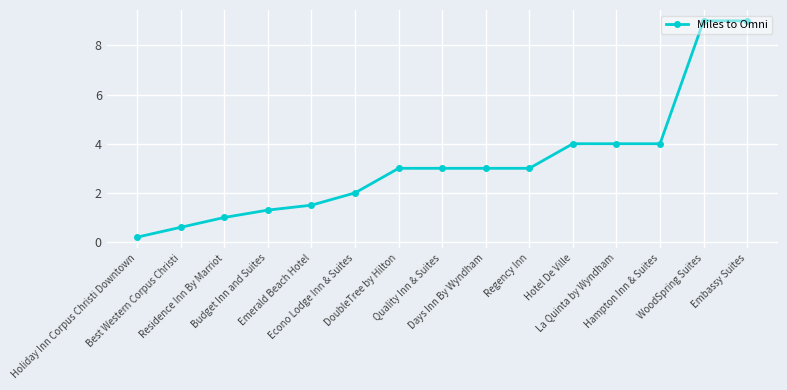

Reading right to left, extract all data points from this chart.

Embassy Suites=9.0	WoodSpring Suites=9.0	Hampton Inn & Suites=4.0	La Quinta by Wyndham=4.0	Hotel De Ville=4.0	Regency Inn=3.0	Days Inn By Wyndham=3.0	Quality Inn & Suites=3.0	DoubleTree by Hilton=3.0	Econo Lodge Inn & Suites=2.0	Emerald Beach Hotel=1.5	Budget Inn and Suites=1.3	Residence Inn By Marriot=1.0	Best Western Corpus Christi=0.6	Holiday Inn Corpus Christi Downtown=0.2